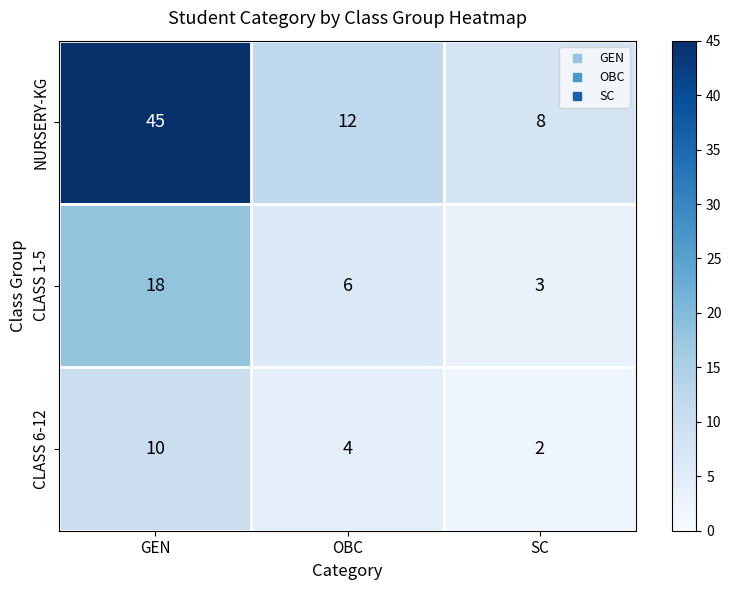

At which category is the sum across all series the highest?

GEN